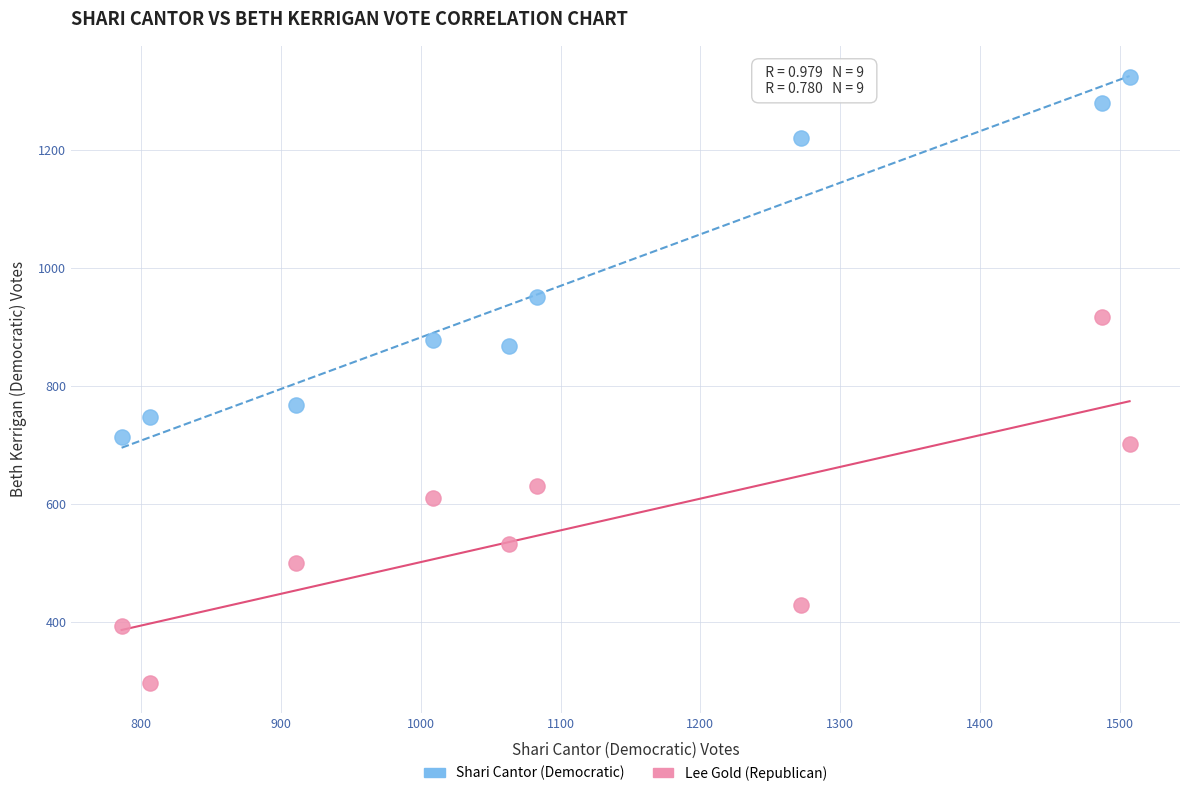

Which series contains the lowest Y value?

Lee Gold (Republican)